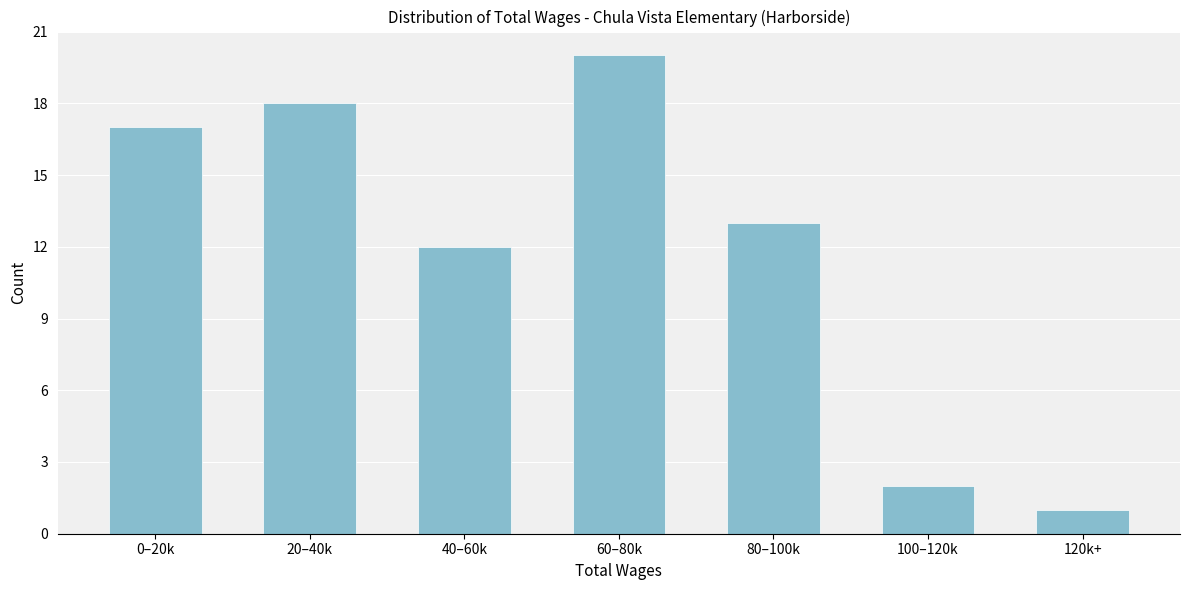

Reading right to left, transcribe all the data shown in this chart.

120k+=1	100–120k=2	80–100k=13	60–80k=20	40–60k=12	20–40k=18	0–20k=17